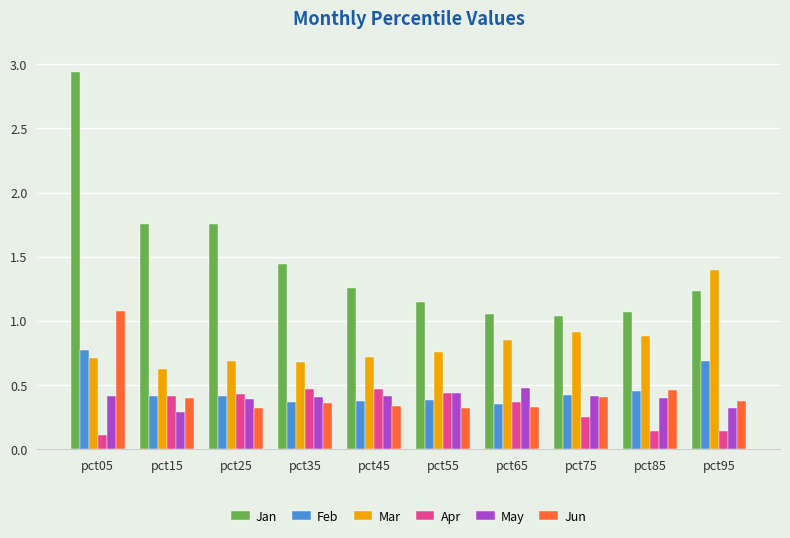

Which series has the largest range (max minus min)?

Jan